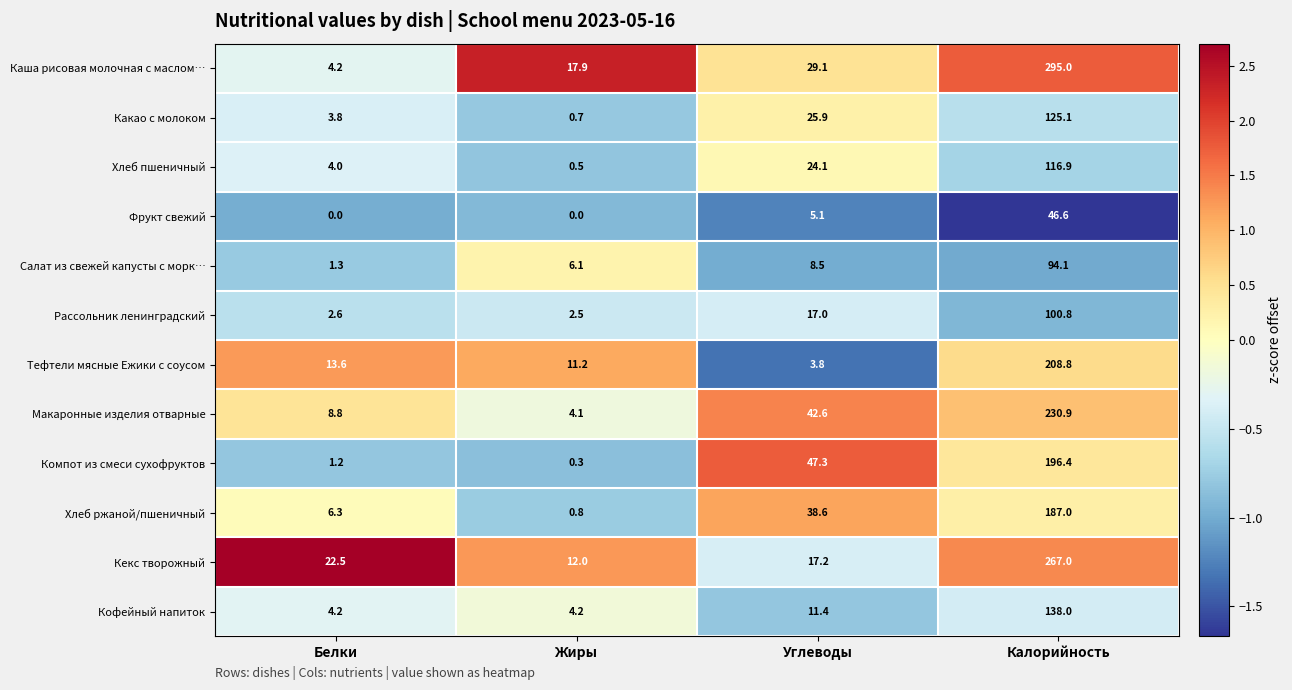

Is it true that Тефтели мясные Ежики с соусом equals 2.6 at Углеводы?

False